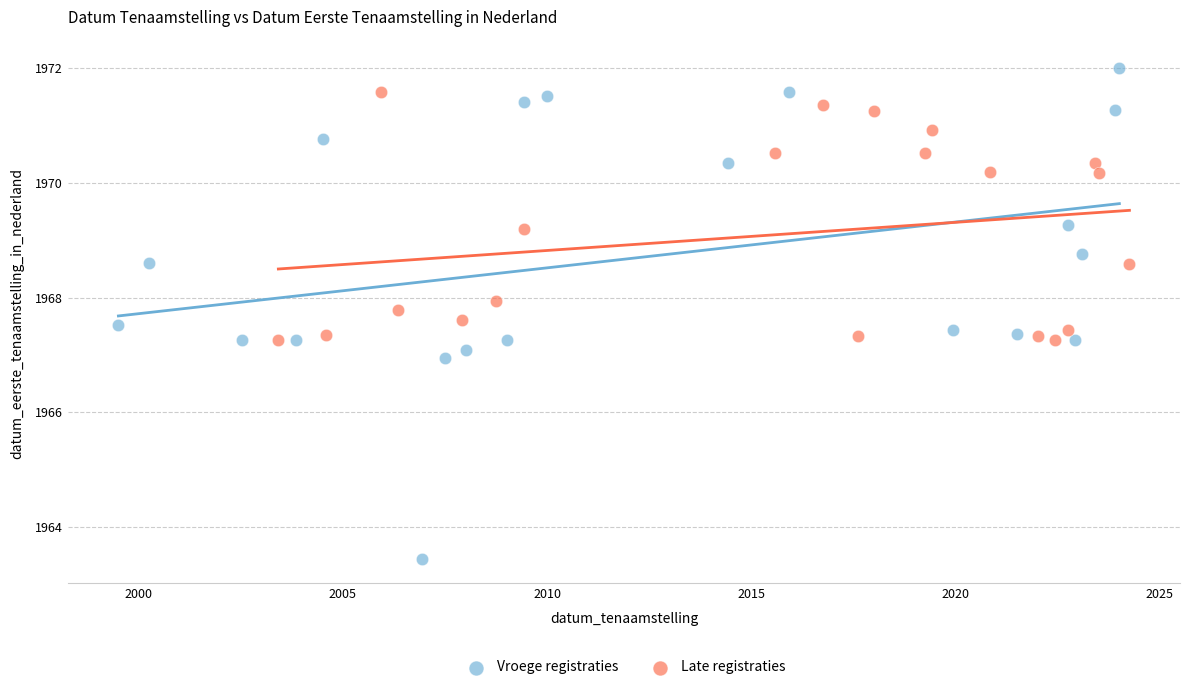

Which series contains the lowest Y value?

Vroege registraties